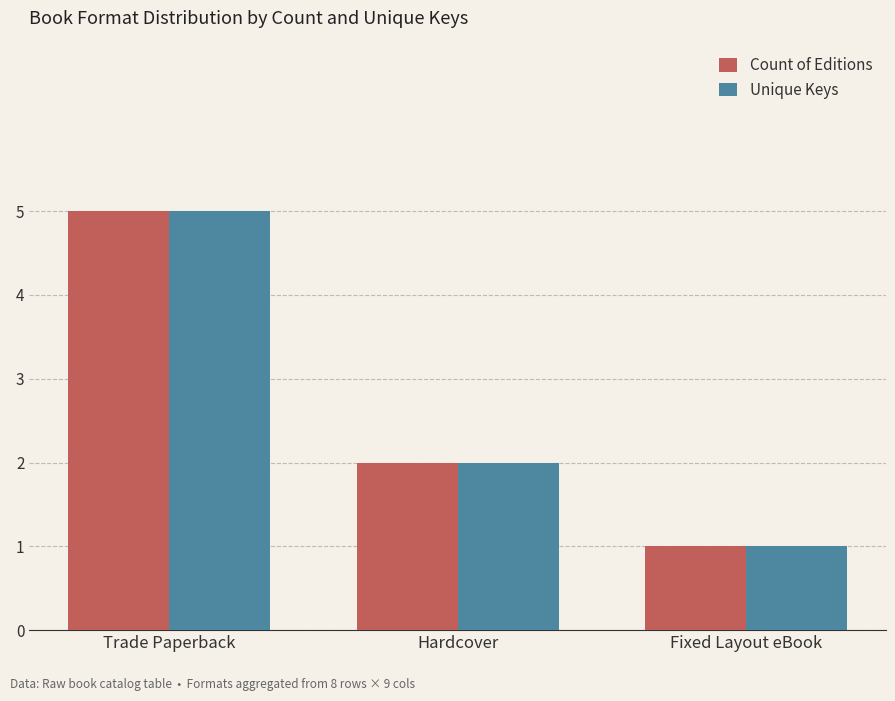

At which label does Unique Keys reach its minimum?

Fixed Layout eBook